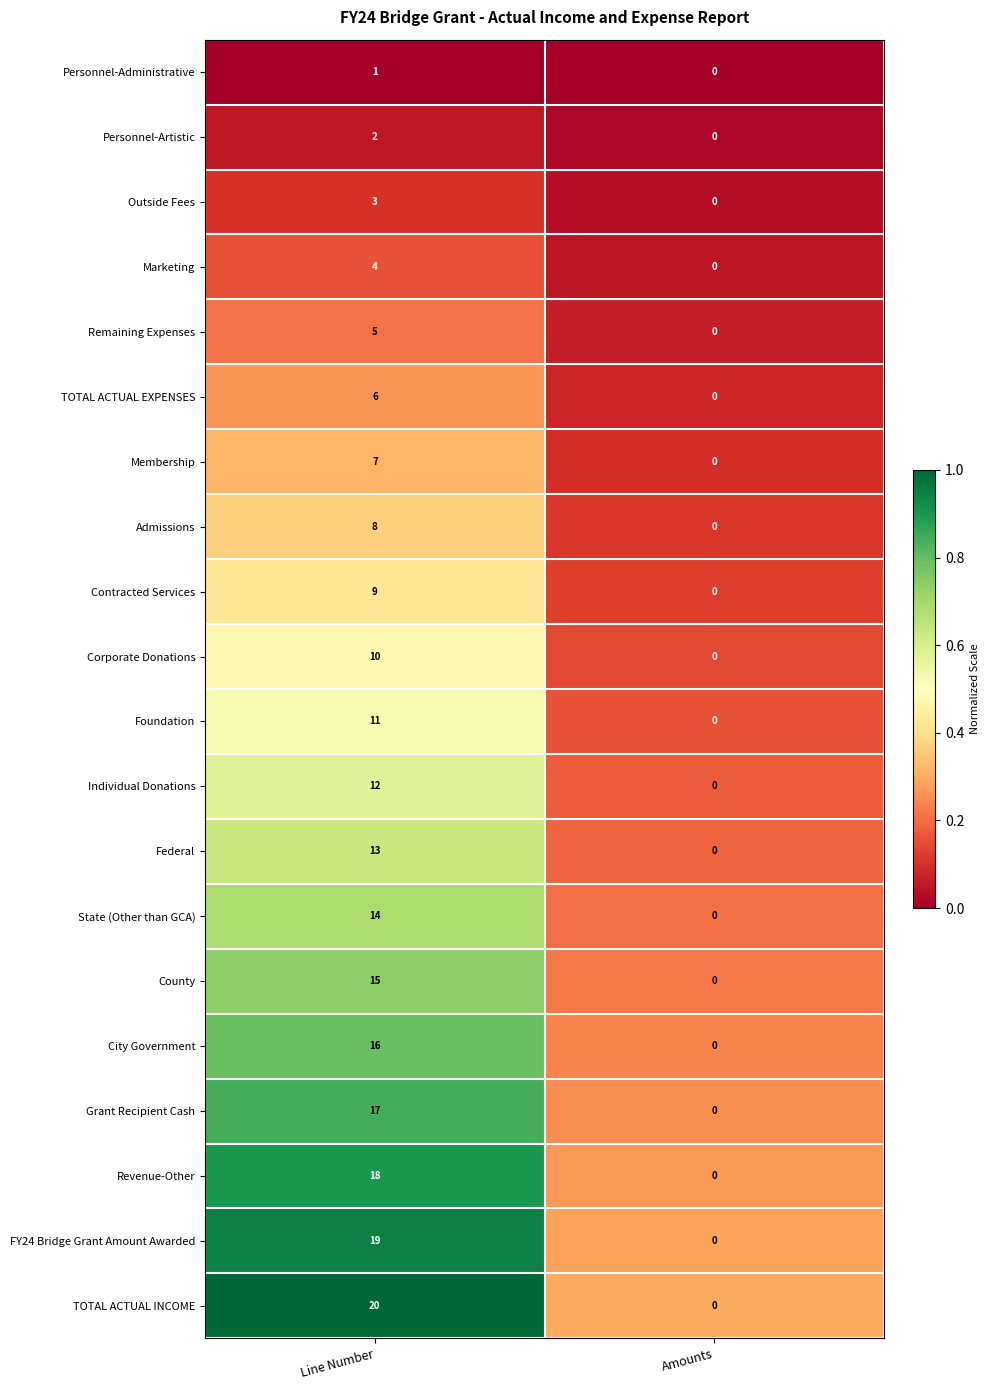

Which series has the largest range (max minus min)?

TOTAL ACTUAL INCOME